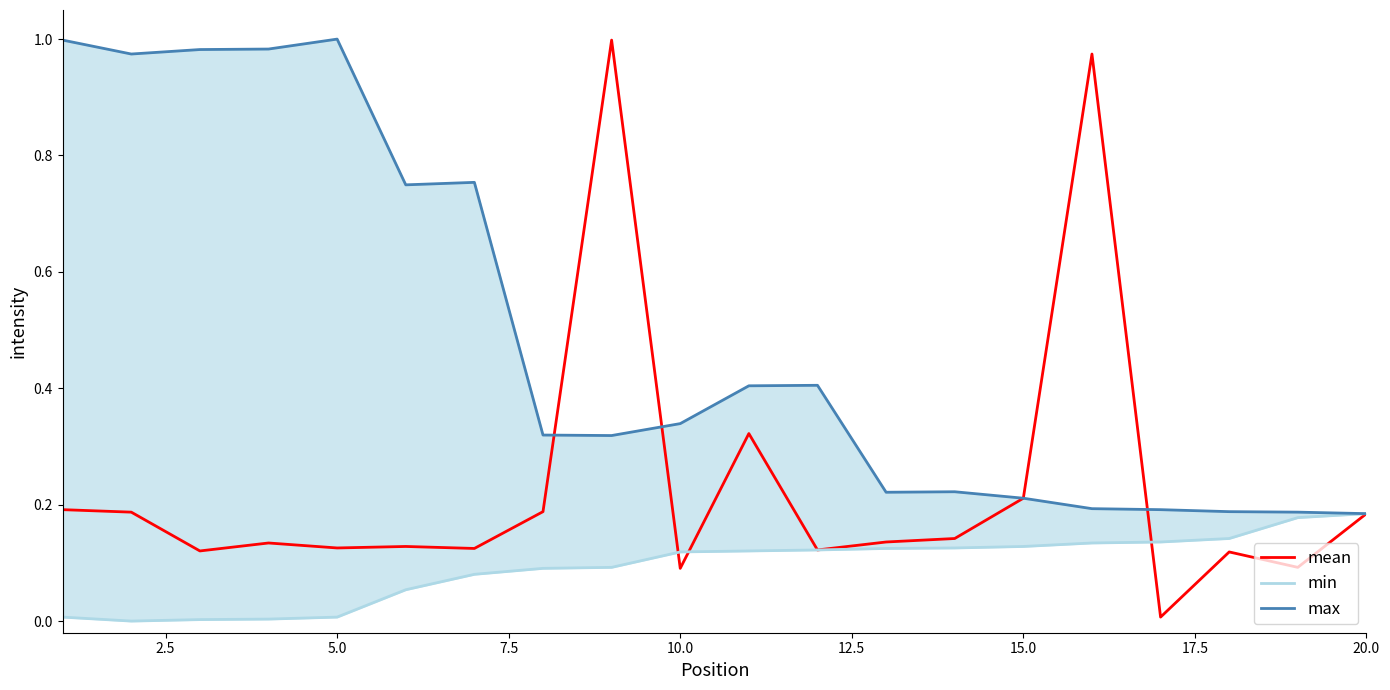

List the series in order of their overall mean, lowest first.

min, mean, max